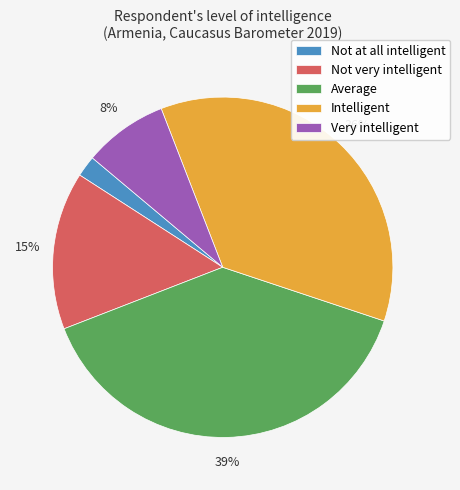

Rank the categories by value from lowest to highest.

Not at all intelligent, Very intelligent, Not very intelligent, Intelligent, Average